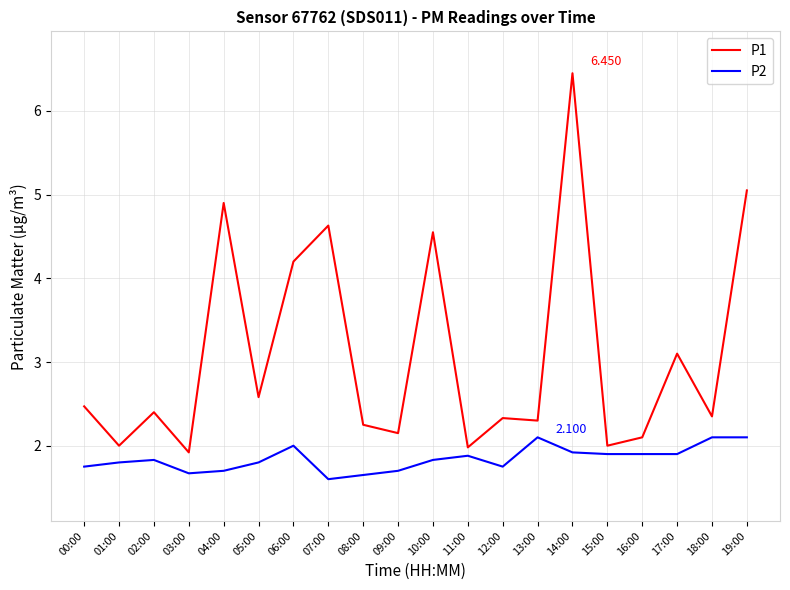

True or false: P2 has a value of 2.1 at 13:00.

True